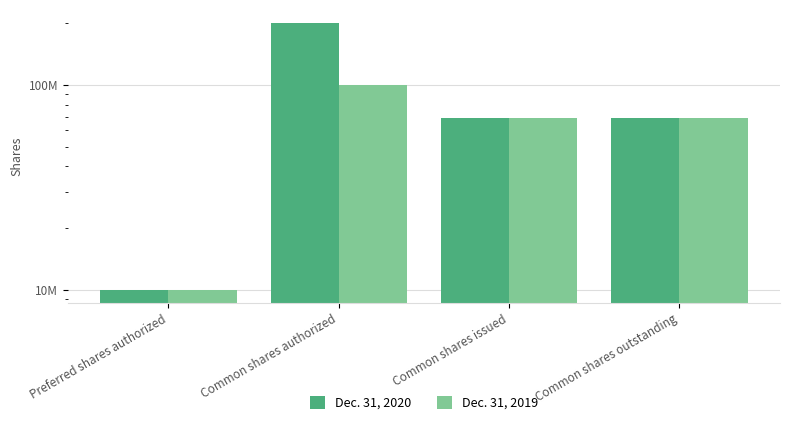

Rank the series by their maximum value, from lowest to highest.

Dec. 31, 2019, Dec. 31, 2020